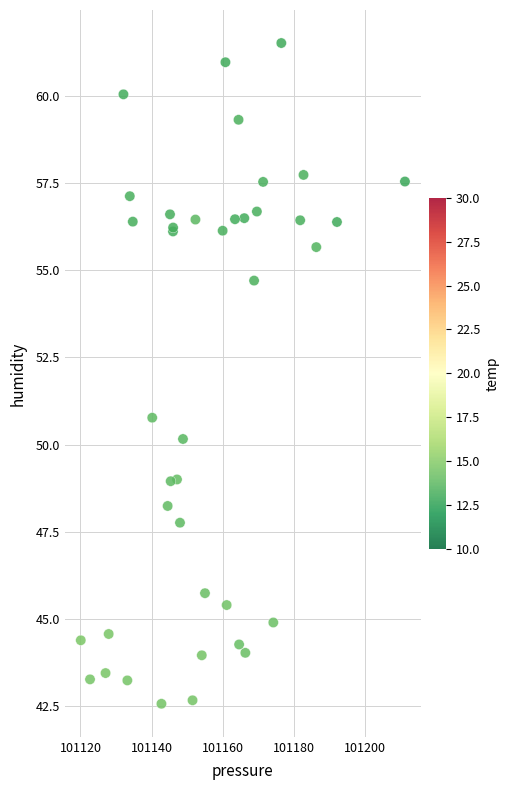

What Y value in the scatter plot is closest to 52?

50.8